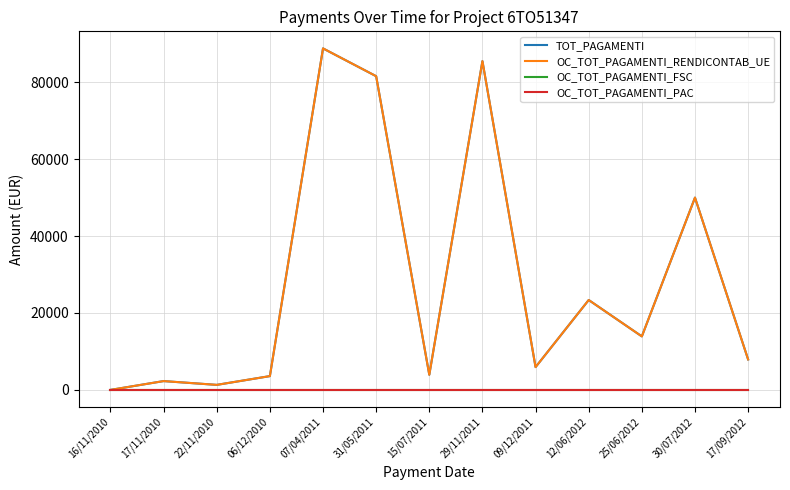

True or false: OC_TOT_PAGAMENTI_FSC and TOT_PAGAMENTI cross at least once.

False